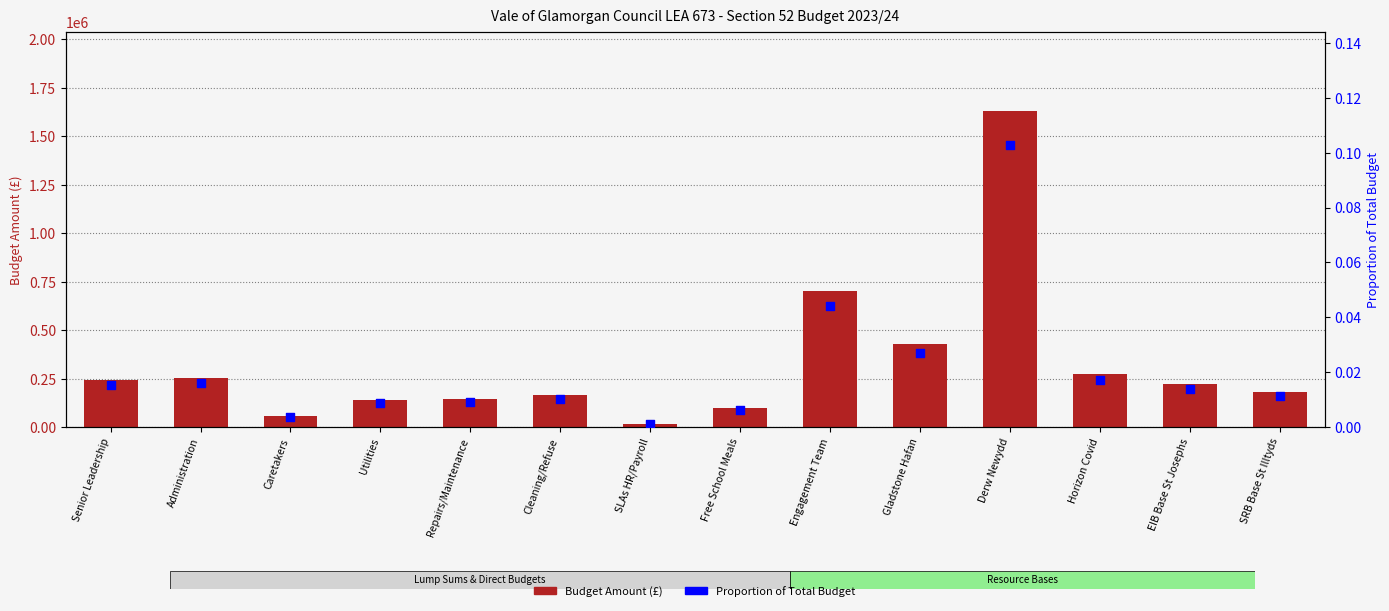

Is the value of Proportion of Total at Gladstone Hafan greater than the value of Budget Amount at Derw Newydd?

No